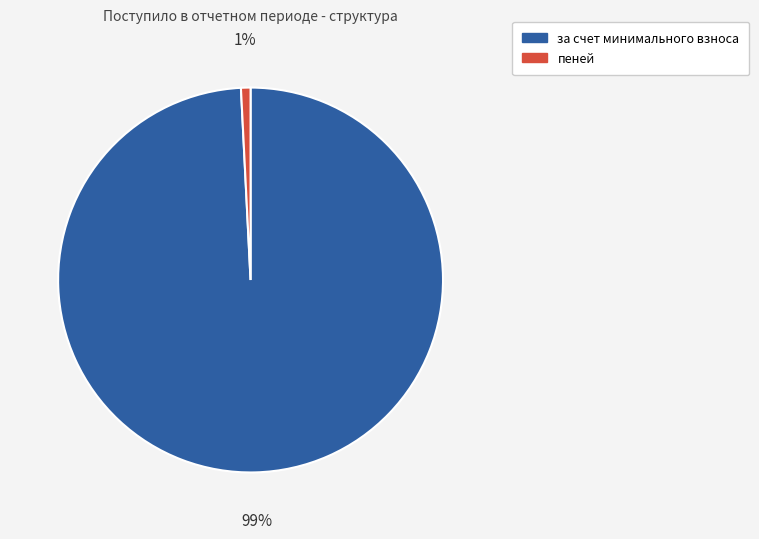

Is there any slice that represents more than half of the pie?

Yes